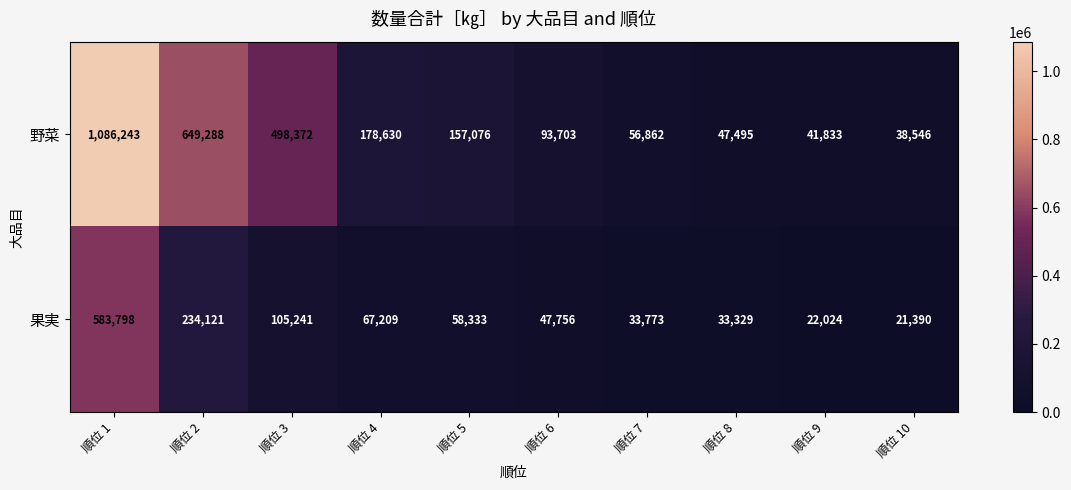

Which series has the largest total across all categories?

野菜